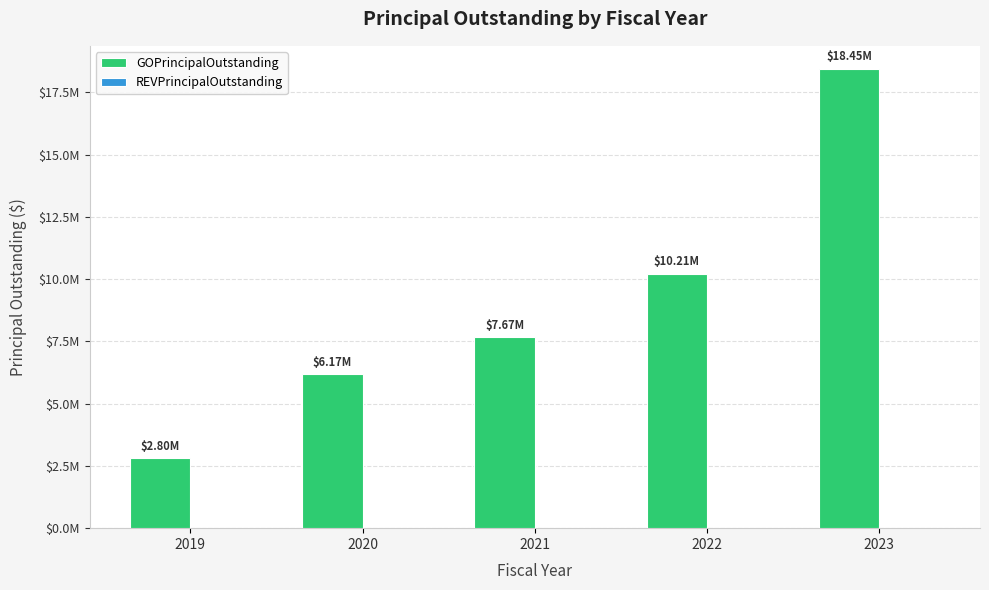

Does the chart contain any negative values?

No